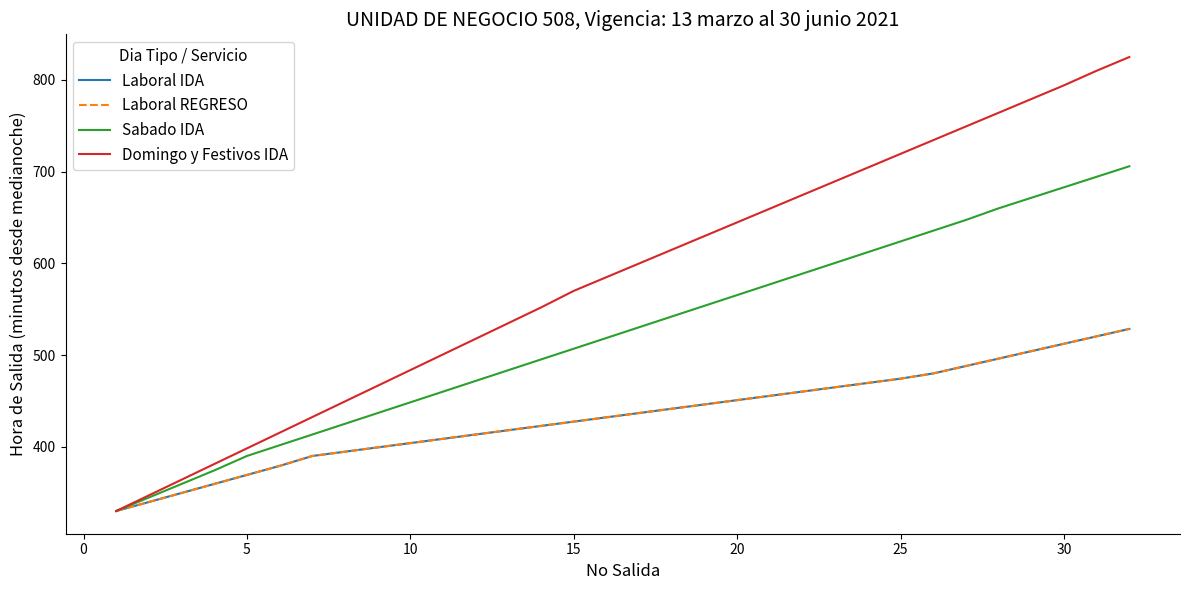

Does the chart display data point markers on the line(s)?

No